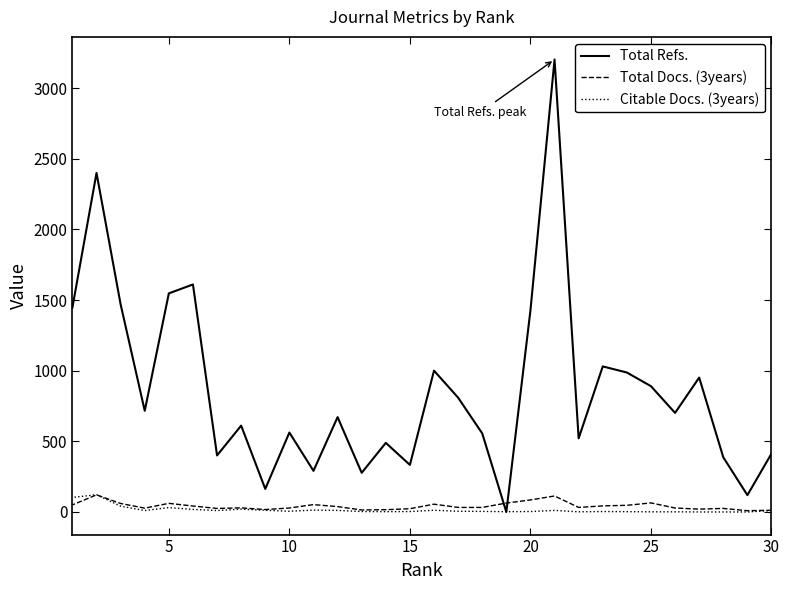

What is the sum of all Total Docs. (3years) values?

1263